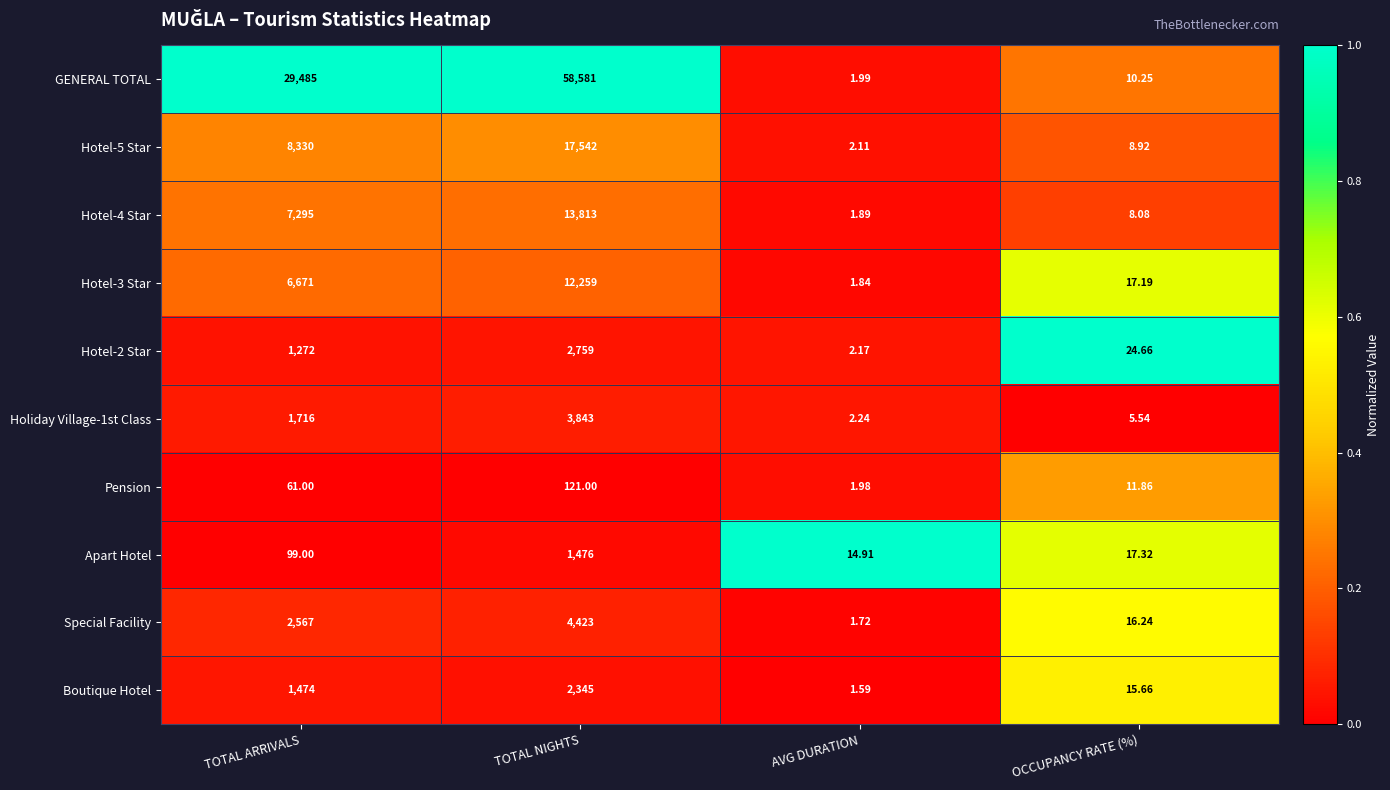

What is the greatest value displayed?

58581.0